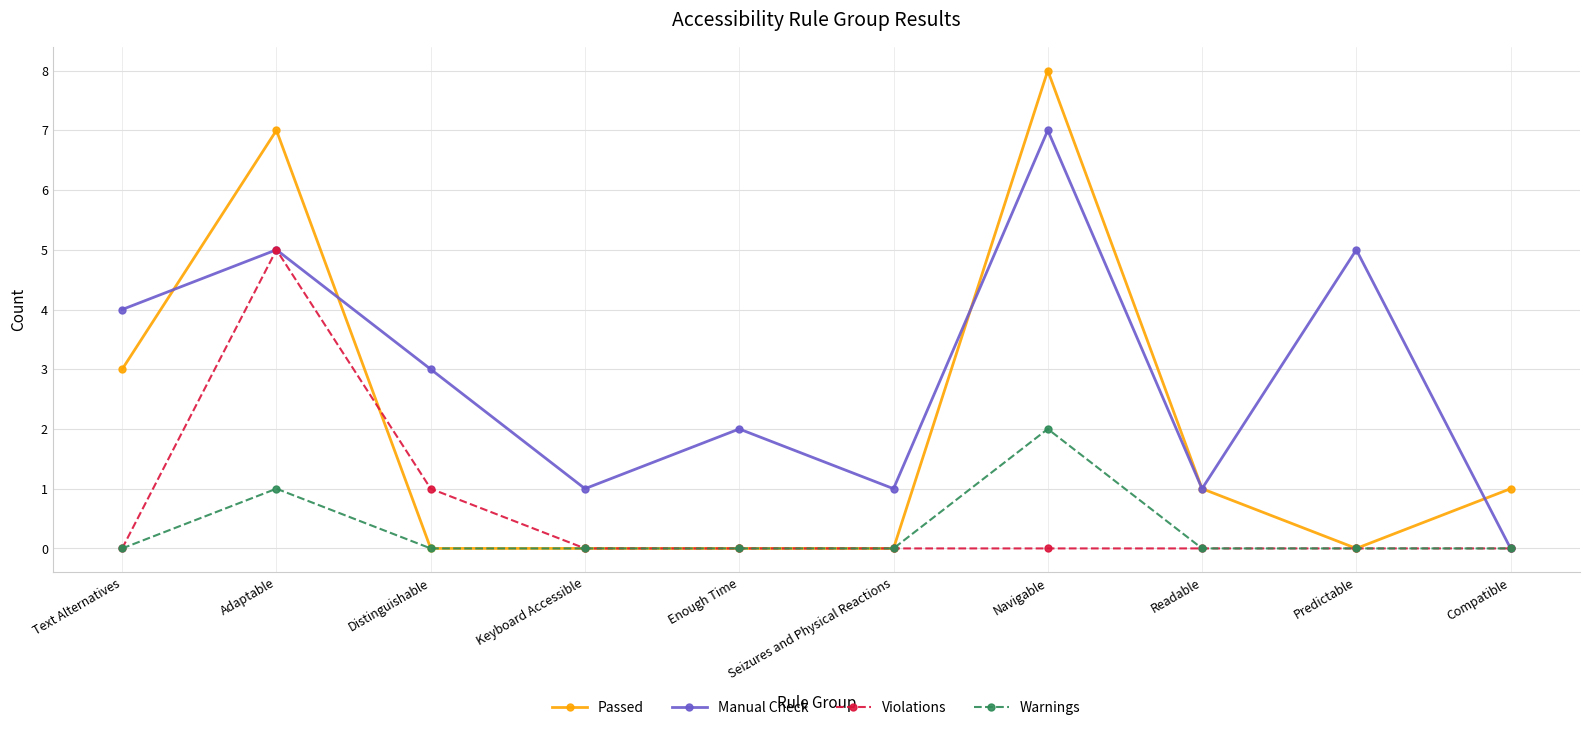

True or false: Passed and Manual Check cross at least once.

True